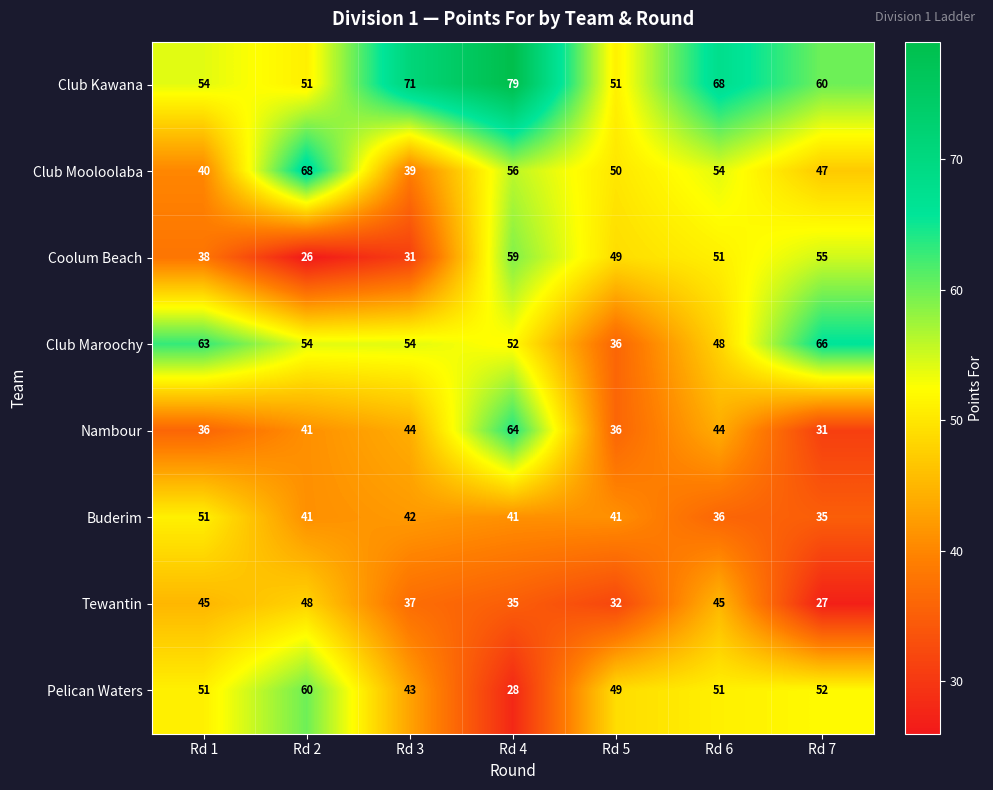

At which category is the sum across all series the highest?

Rd 4